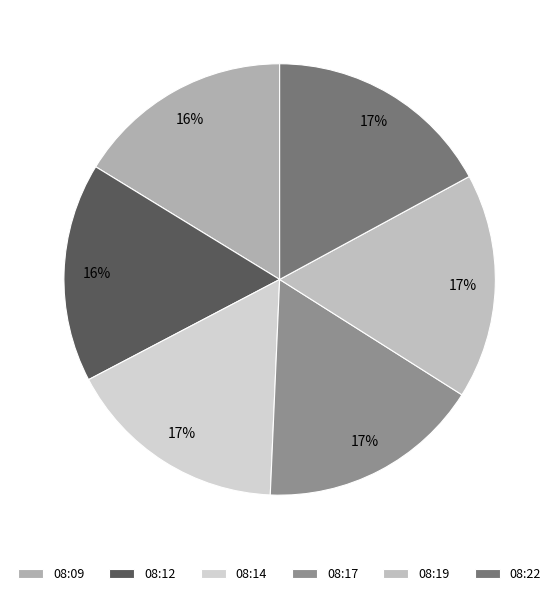

Is it true that 08:12 is 9% of the pie?

False